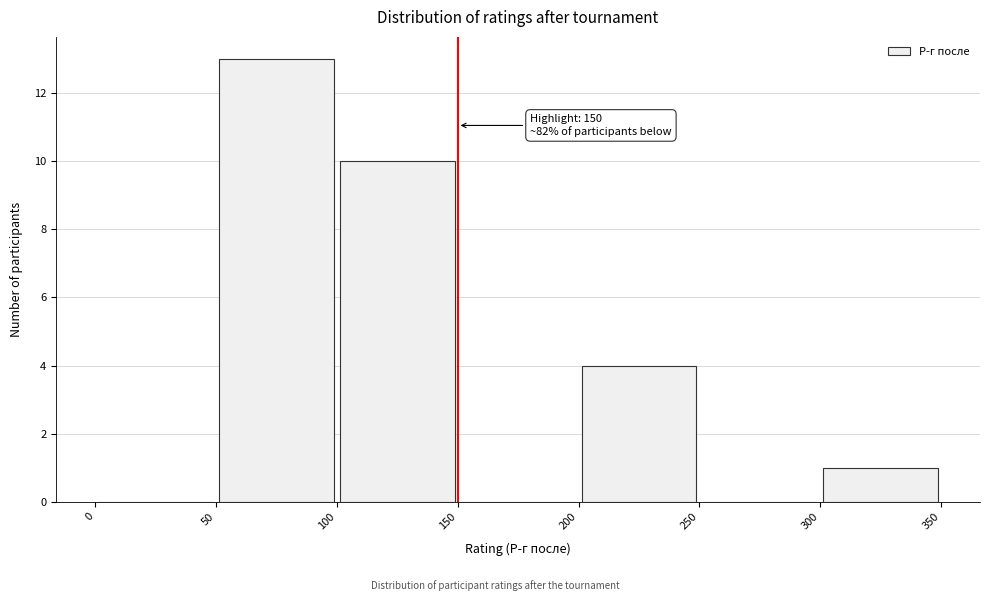

Which range on the x-axis has the tallest bar?

50 to 100